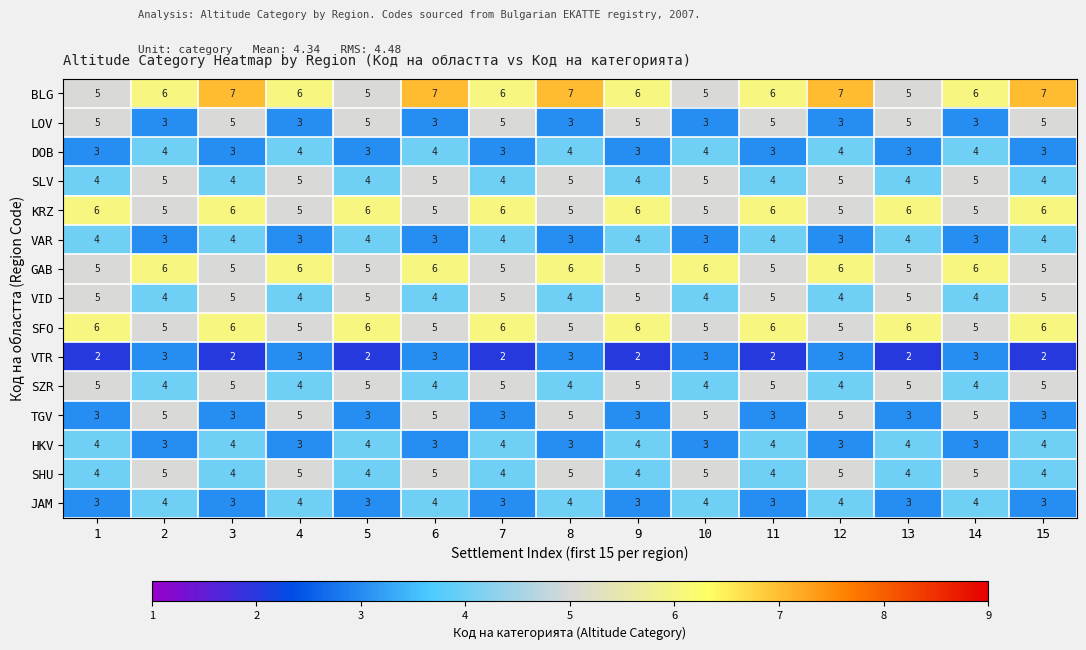

What is the smallest value displayed?

2